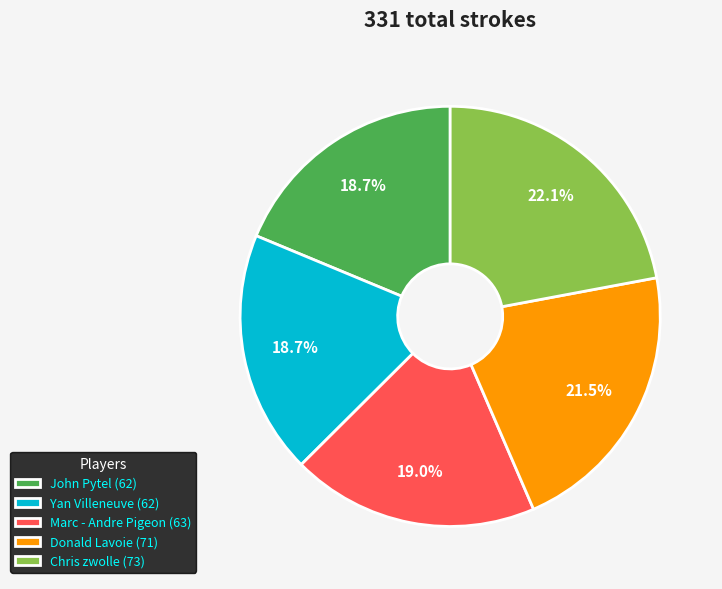

Approximately how many times larger is the value at Donald Lavoie (71) compared to Yan Villeneuve (62)?

1.1